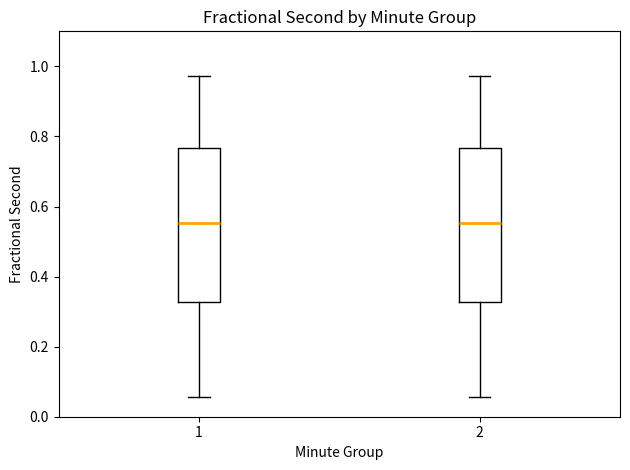

Reading left to right, transcribe this box plot: for each box, give where its median line is, the range the box spans, and where its two whiskers end, as read against the y-axis. The values are not printed on the chart, so give them approximately, as read against the axis.

1: median 0.56, box 0.32 to 0.76, whiskers 0.06 to 0.98
2: median 0.56, box 0.32 to 0.76, whiskers 0.06 to 0.98